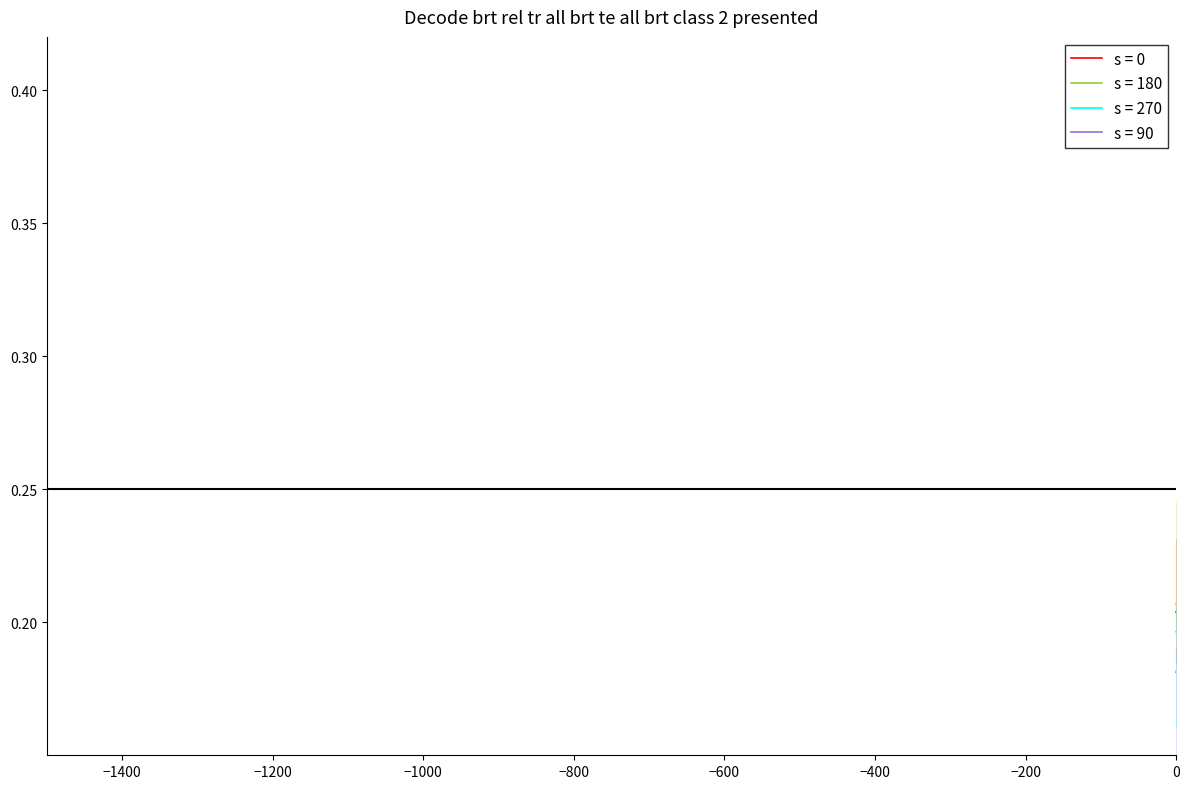

Count the values in the range 0 to 1.

34